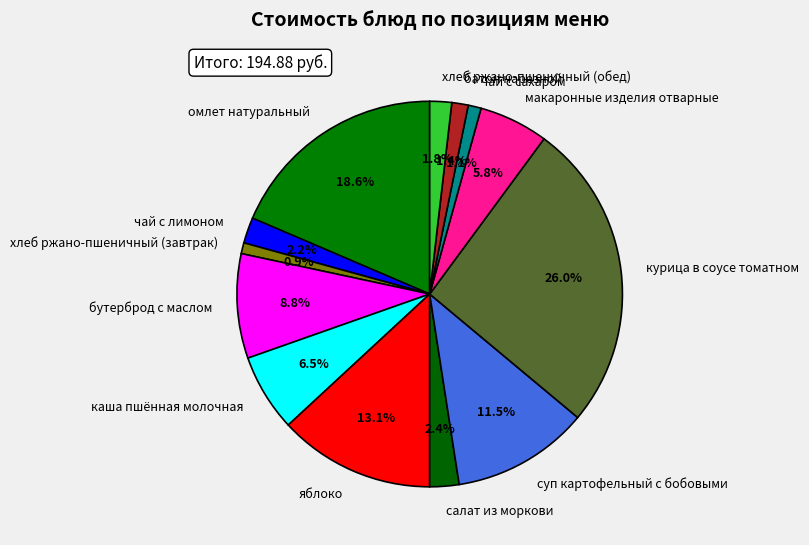

How many slices are in this pie chart?

13